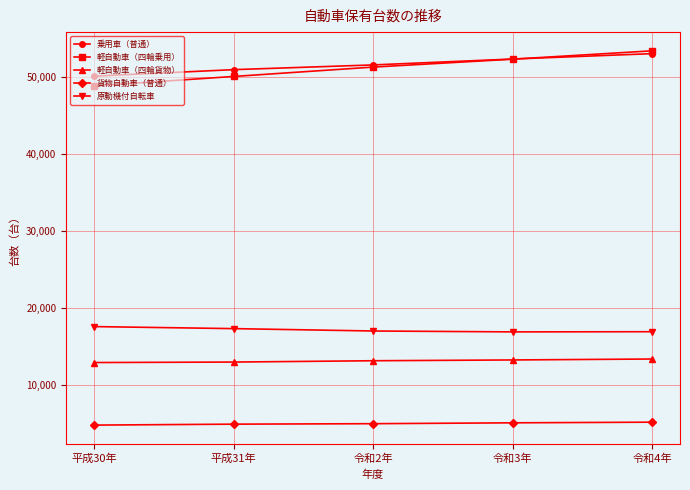

What position from the right is 平成31年?

4